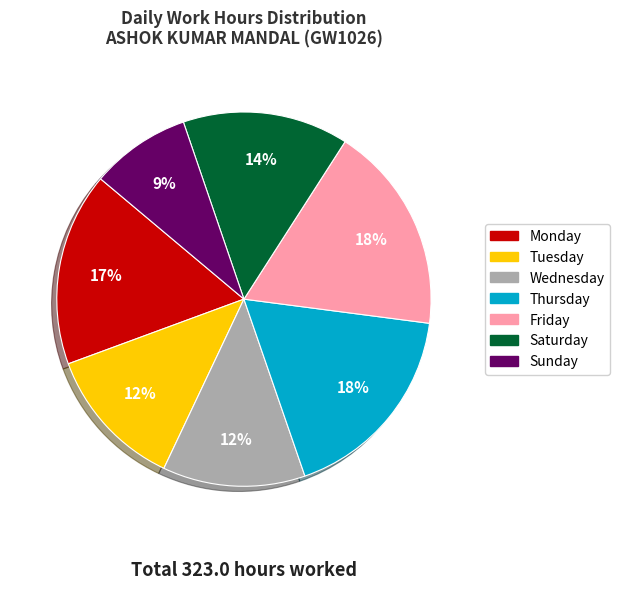

Count the number of slices in the pie.

7